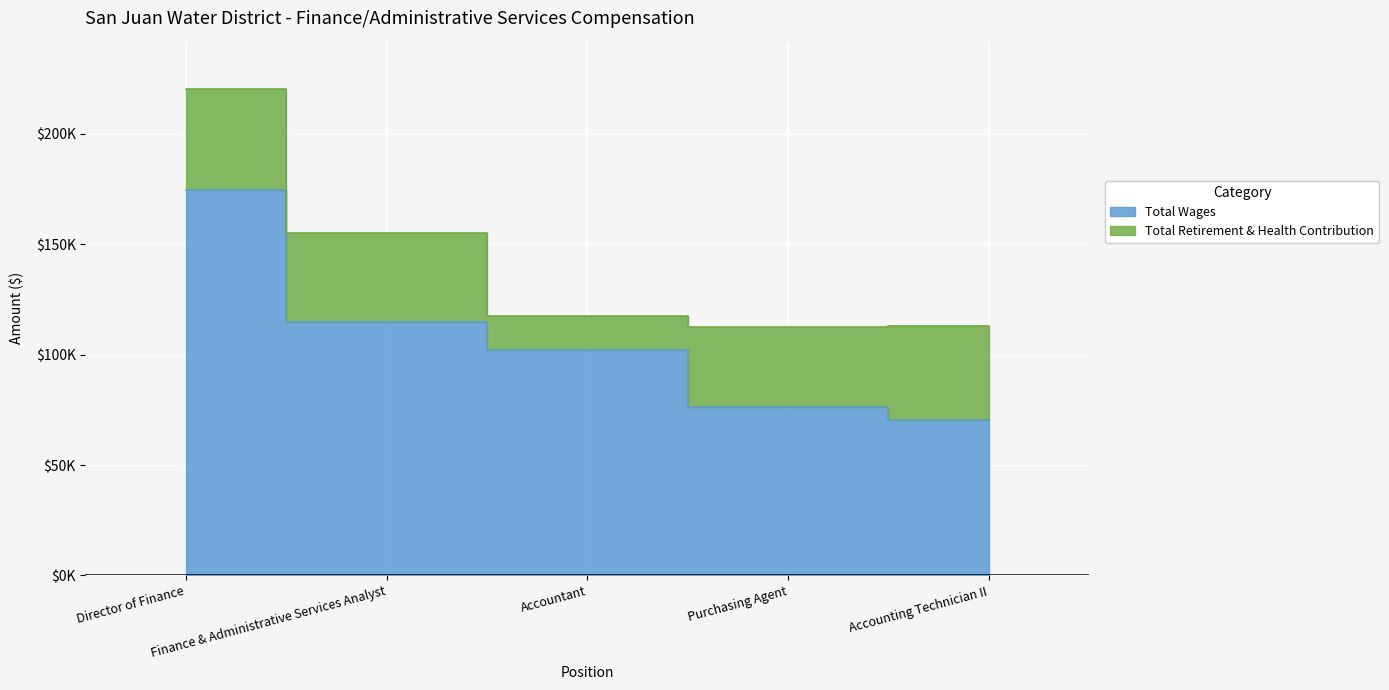

Reading left to right, extract all data points from this chart.

Director of Finance=174681	Finance & Administrative Services Analyst=114852	Accountant=101940	Purchasing Agent=76440	Accounting Technician II=70598